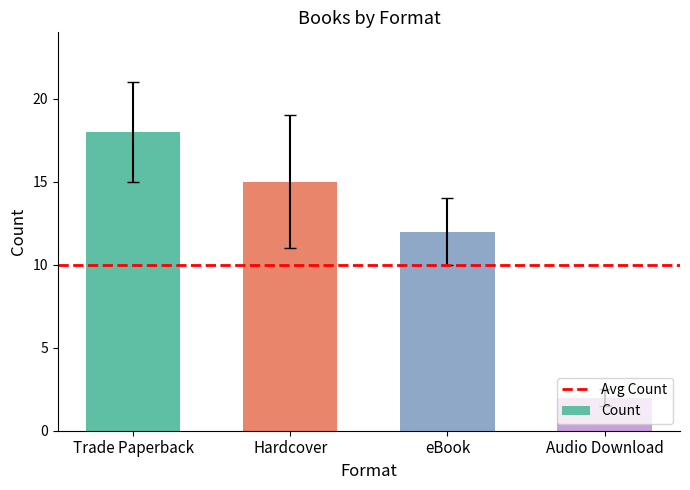

At which category does the chart reach its peak across all series?

Trade Paperback